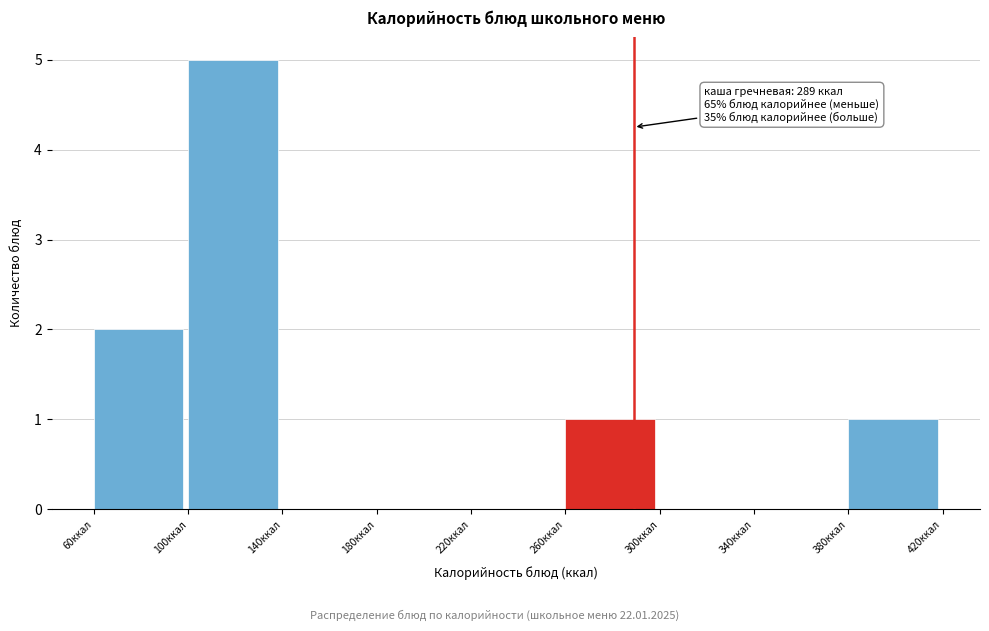

Which range on the x-axis has the tallest bar?

100 to 140